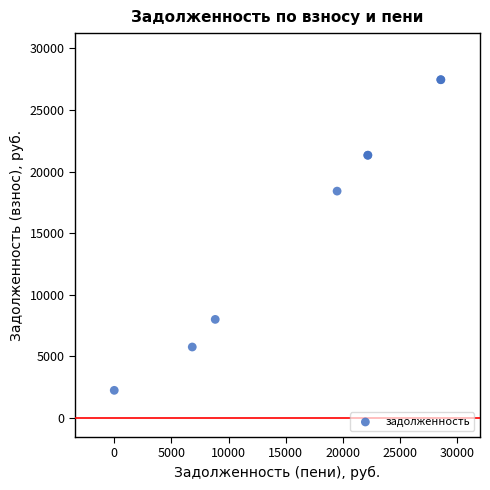

What Y value in the scatter plot is closest to 14837?

18406.5